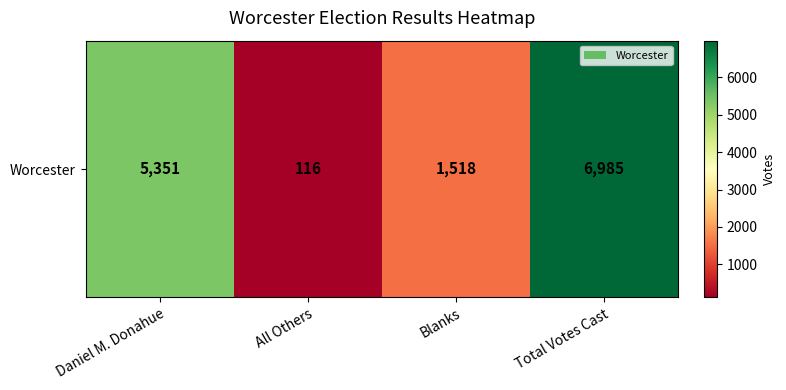

Reading right to left, extract all data points from this chart.

Total Votes Cast=6985	Blanks=1518	All Others=116	Daniel M. Donahue=5351